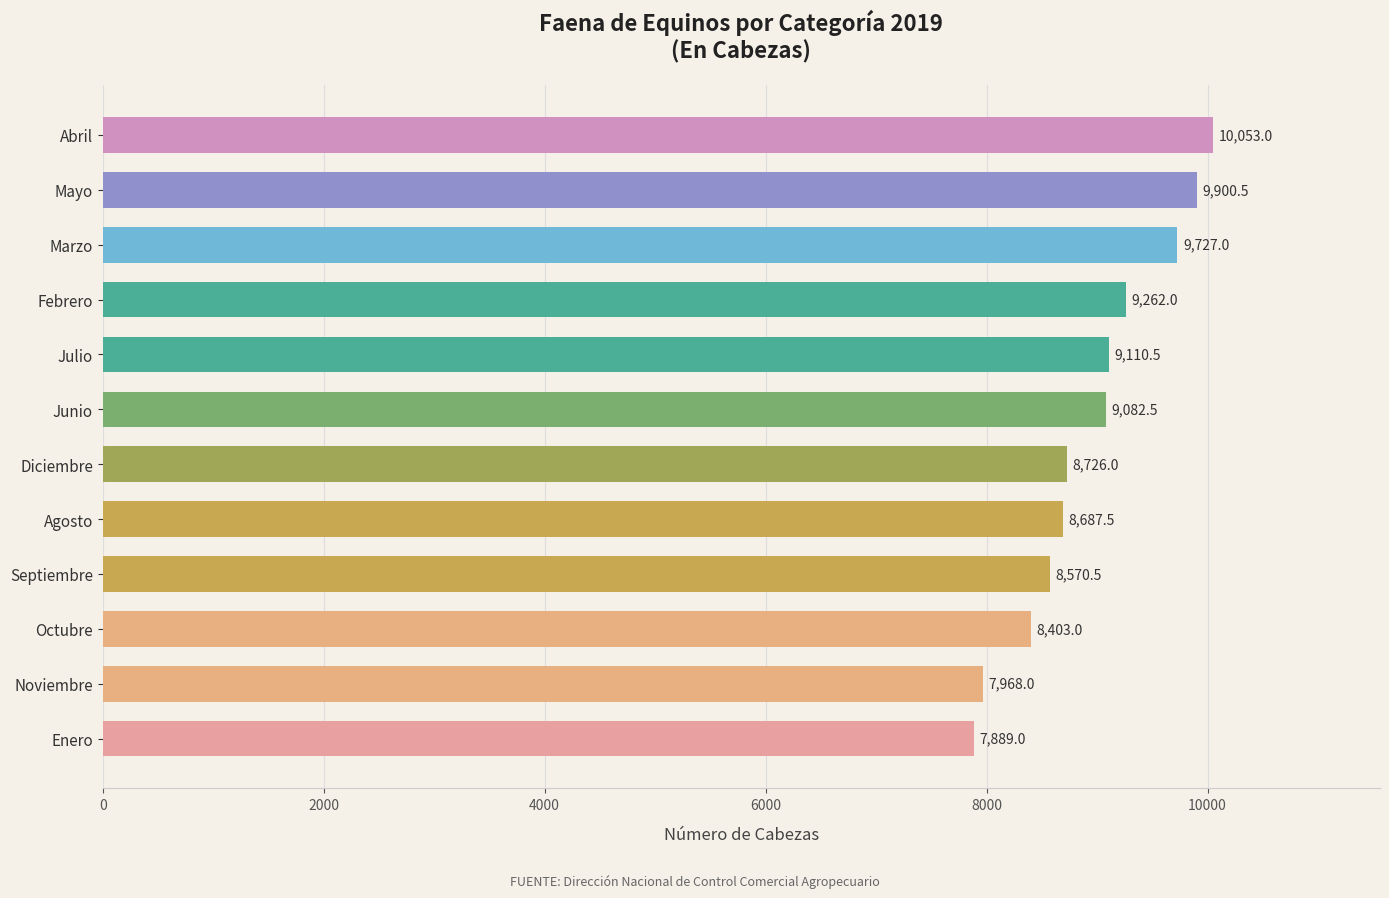

What is the maximum value shown in the chart?

10053.0